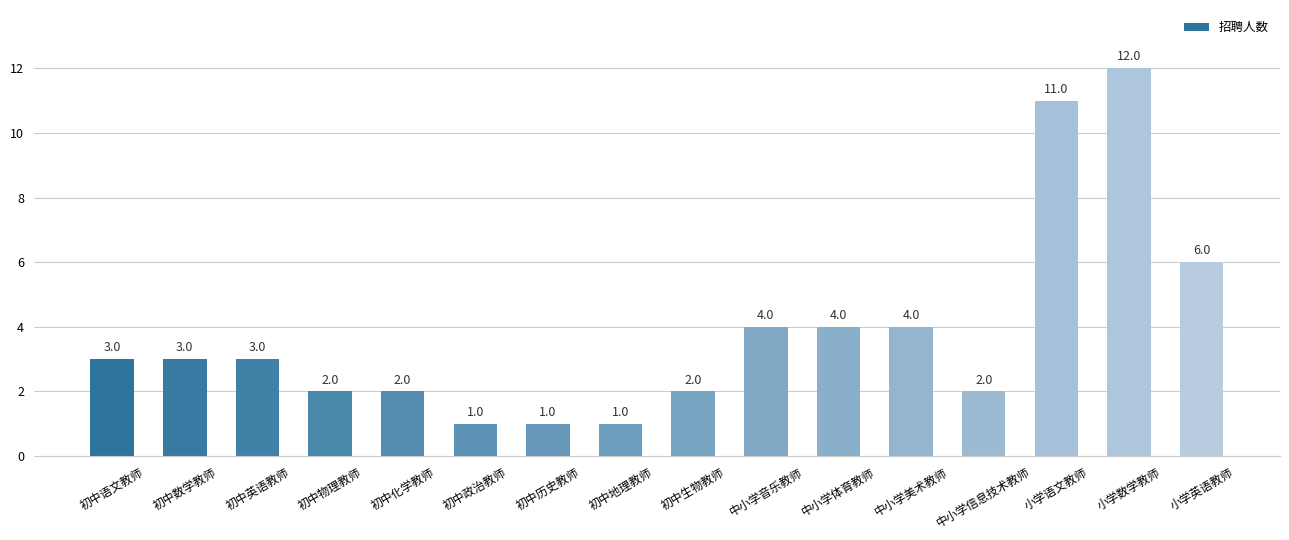

What is the change in value from 初中物理教师 to 中小学美术教师?

+2